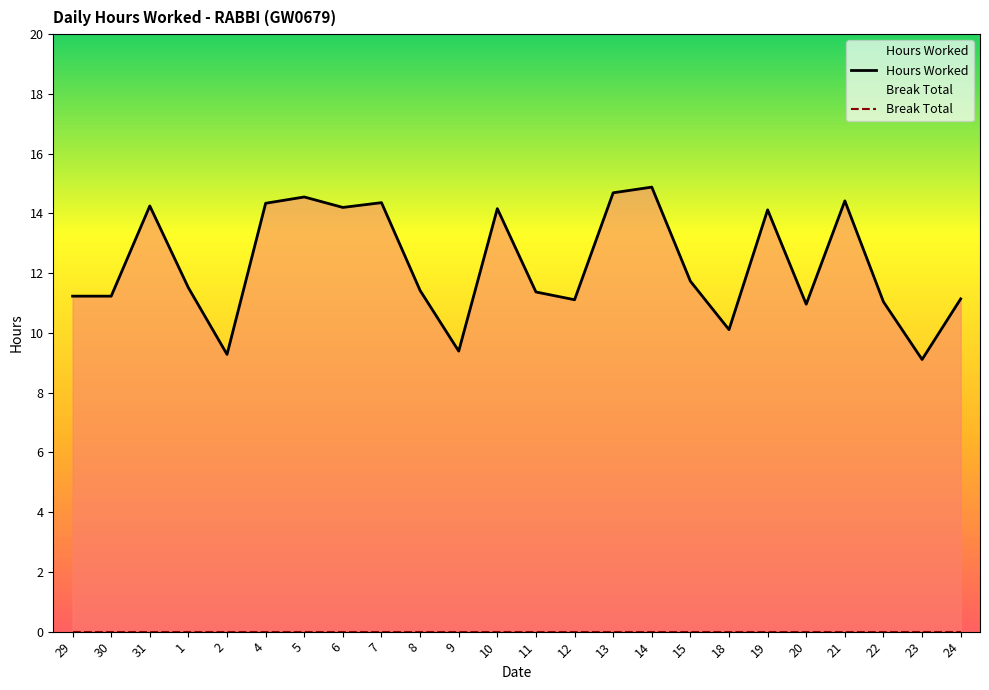

Reading left to right, what are all the values shown in this chart?

Hours Worked: 29=11.2	30=11.2	31=14.2	1=11.5	2=9.3	4=14.3	5=14.6	6=14.2	7=14.4	8=11.4	9=9.4	10=14.2	11=11.4	12=11.1	13=14.7	14=14.9	15=11.7	18=10.1	19=14.1	20=11.0	21=14.4	22=11.0	23=9.1	24=11.1
Break Total: 29=0.0	30=0.0	31=0.0	1=0.0	2=0.0	4=0.0	5=0.0	6=0.0	7=0.0	8=0.0	9=0.0	10=0.0	11=0.0	12=0.0	13=0.0	14=0.0	15=0.0	18=0.0	19=0.0	20=0.0	21=0.0	22=0.0	23=0.0	24=0.0